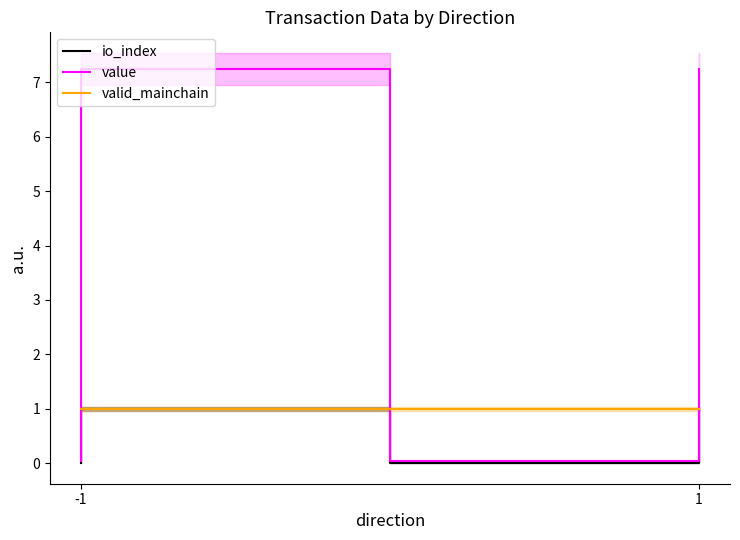

Which series has the largest total across all categories?

value